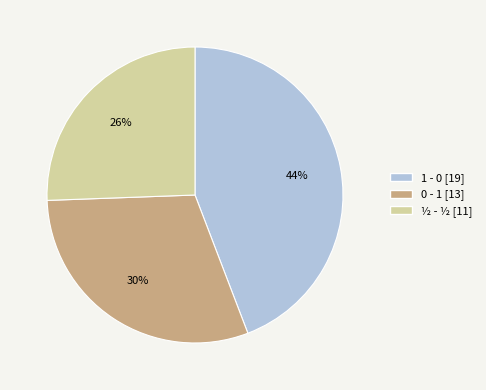

Does 0 - 1 account for over 50% of the chart?

No